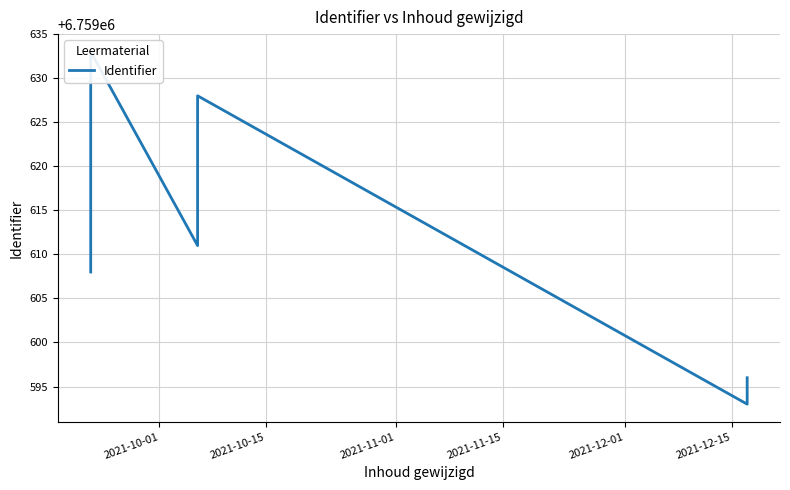

What is the minimum value shown in the chart?

6759593